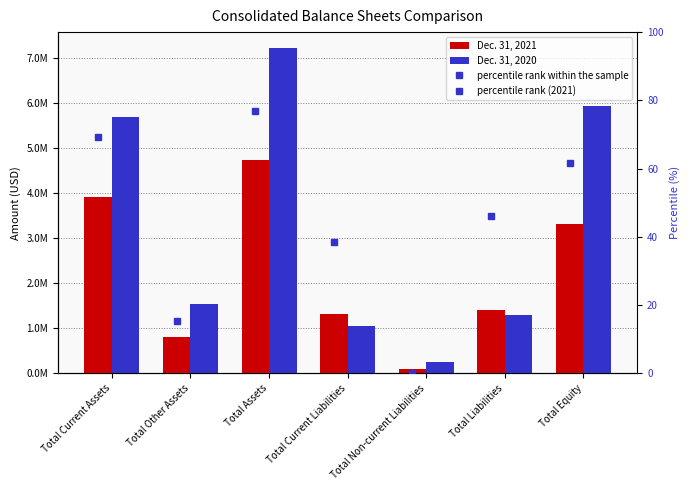

The Dec. 31, 2021 series shows 1909070.6 at Total Liabilities. True or false?

False